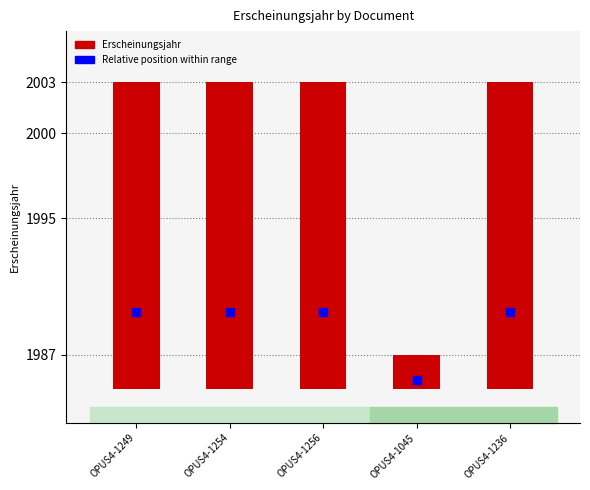

What is the total value across all series at OPUS4-1236?

2007.5